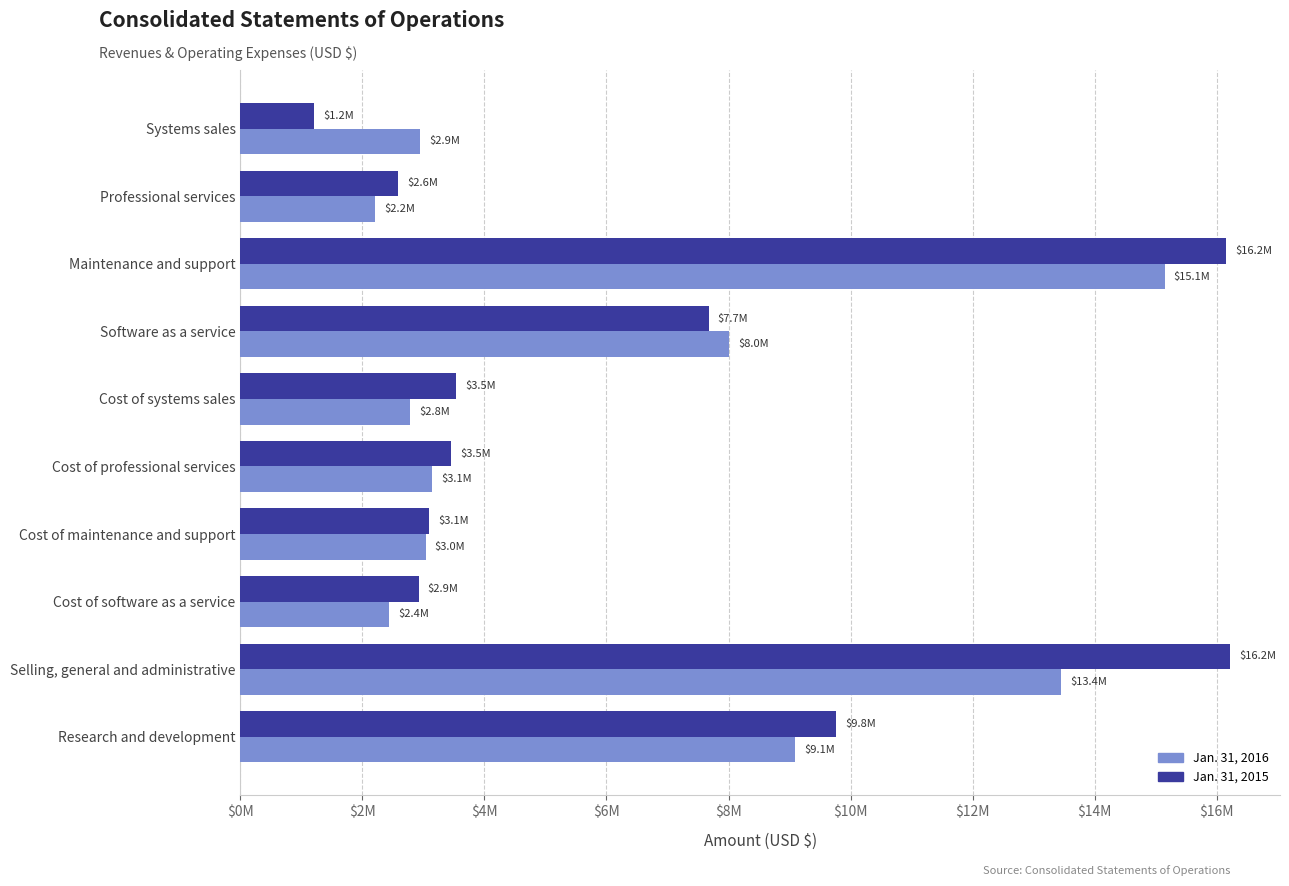

What position from the left is Cost of professional services?

6